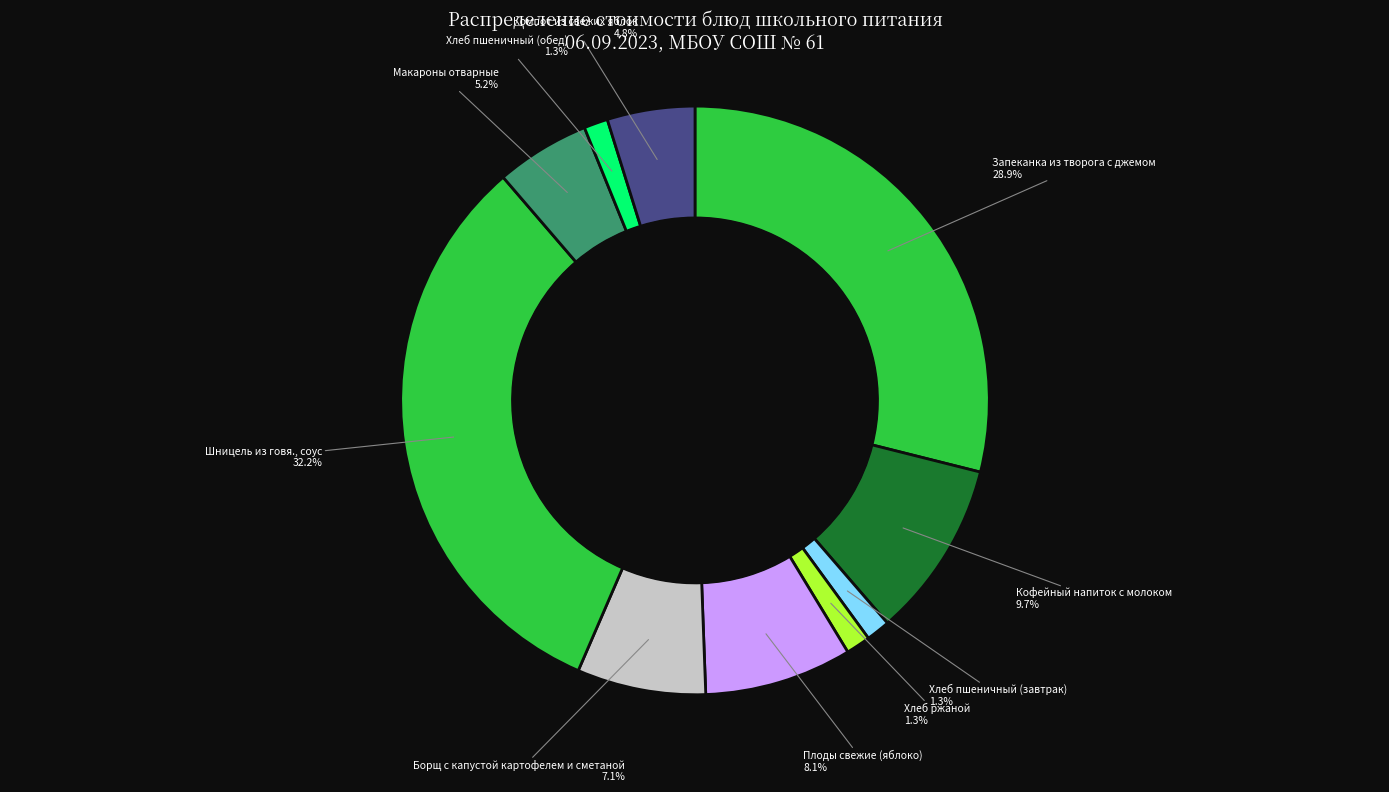

How many segments does this pie chart have?

10